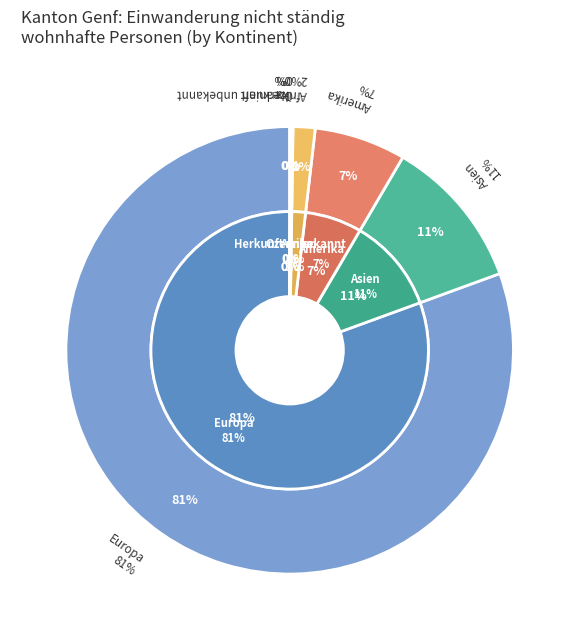

To the nearest percent, what is the difference between the largest and smallest slice percentages?

80%